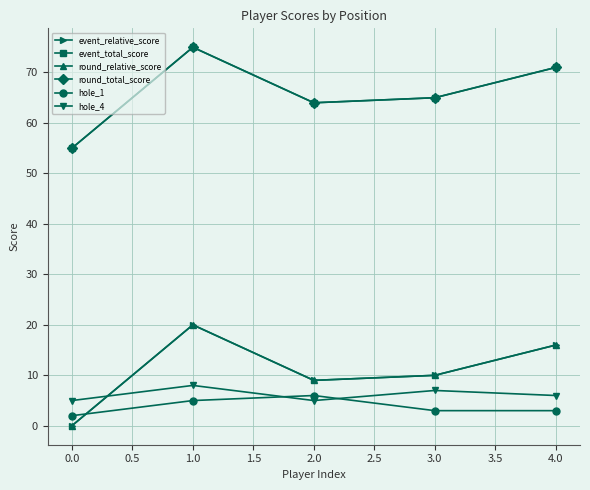

Is this an area chart (filled region under the line)?

No